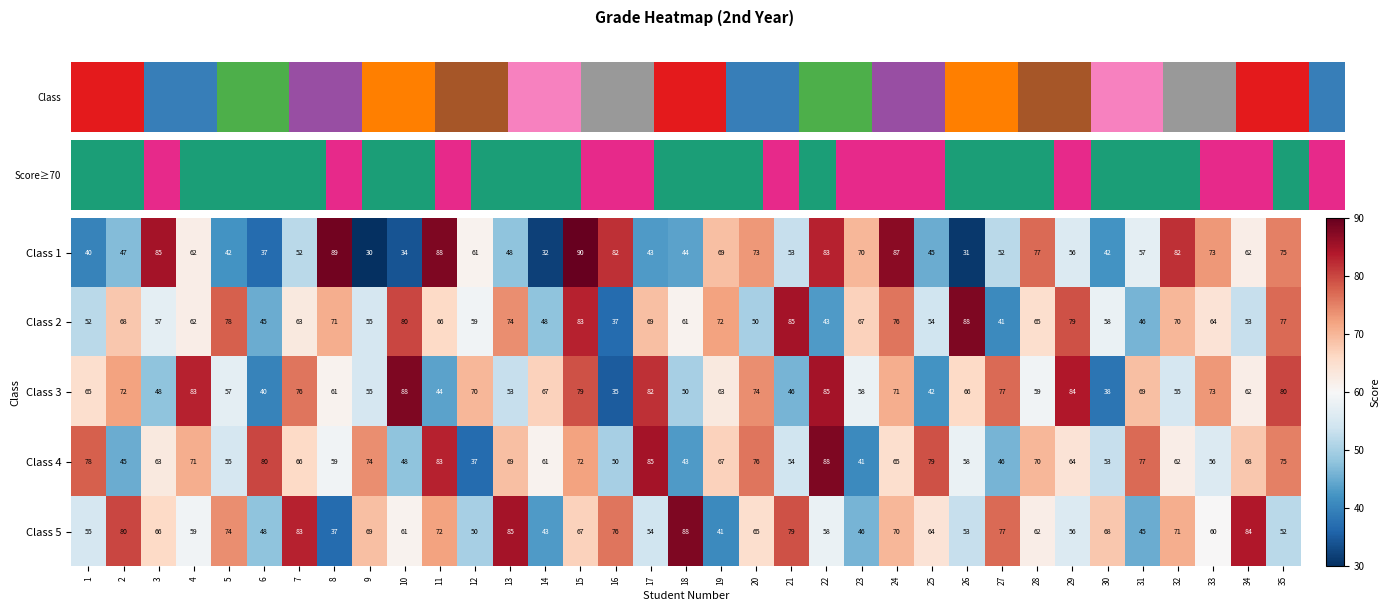

Reading left to right, extract all data points from this chart.

Class 1: 1=40	2=47	3=85	4=62	5=42	6=37	7=52	8=89	9=30	10=34	11=88	12=61	13=48	14=32	15=90	16=82	17=43	18=44	19=69	20=73	21=53	22=83	23=70	24=87	25=45	26=31	27=52	28=77	29=56	30=42	31=57	32=82	33=73	34=62	35=75
Class 2: 1=52	2=68	3=57	4=62	5=78	6=45	7=63	8=71	9=55	10=80	11=66	12=59	13=74	14=48	15=83	16=37	17=69	18=61	19=72	20=50	21=85	22=43	23=67	24=76	25=54	26=88	27=41	28=65	29=79	30=58	31=46	32=70	33=64	34=53	35=77
Class 3: 1=65	2=72	3=48	4=83	5=57	6=40	7=76	8=61	9=55	10=88	11=44	12=70	13=53	14=67	15=79	16=35	17=82	18=50	19=63	20=74	21=46	22=85	23=58	24=71	25=42	26=66	27=77	28=59	29=84	30=38	31=69	32=55	33=73	34=62	35=80
Class 4: 1=78	2=45	3=63	4=71	5=55	6=80	7=66	8=59	9=74	10=48	11=83	12=37	13=69	14=61	15=72	16=50	17=85	18=43	19=67	20=76	21=54	22=88	23=41	24=65	25=79	26=58	27=46	28=70	29=64	30=53	31=77	32=62	33=56	34=68	35=75
Class 5: 1=55	2=80	3=66	4=59	5=74	6=48	7=83	8=37	9=69	10=61	11=72	12=50	13=85	14=43	15=67	16=76	17=54	18=88	19=41	20=65	21=79	22=58	23=46	24=70	25=64	26=53	27=77	28=62	29=56	30=68	31=45	32=71	33=60	34=84	35=52